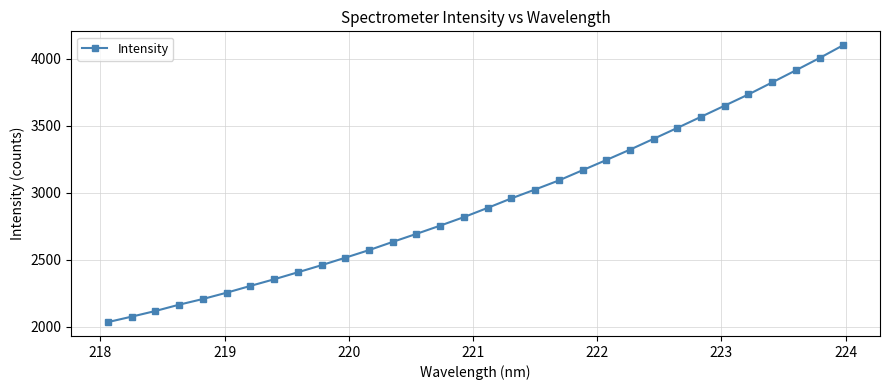

What is the value of the 16th point from the left?

2817.7